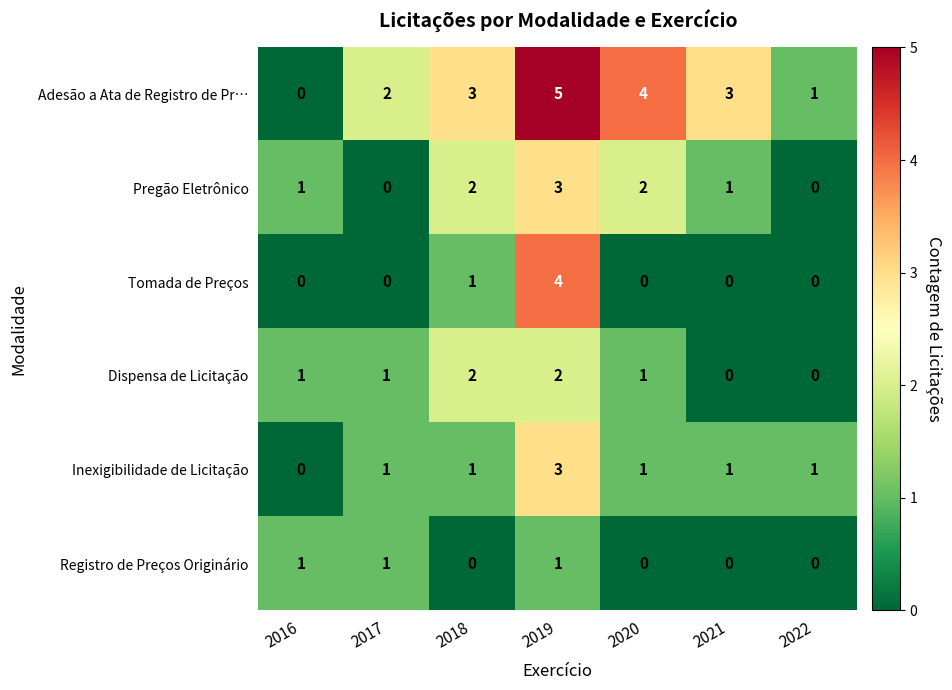

True or false: Adesão a Ata de Registro de Pr… has a value of 0 at 2016.

True